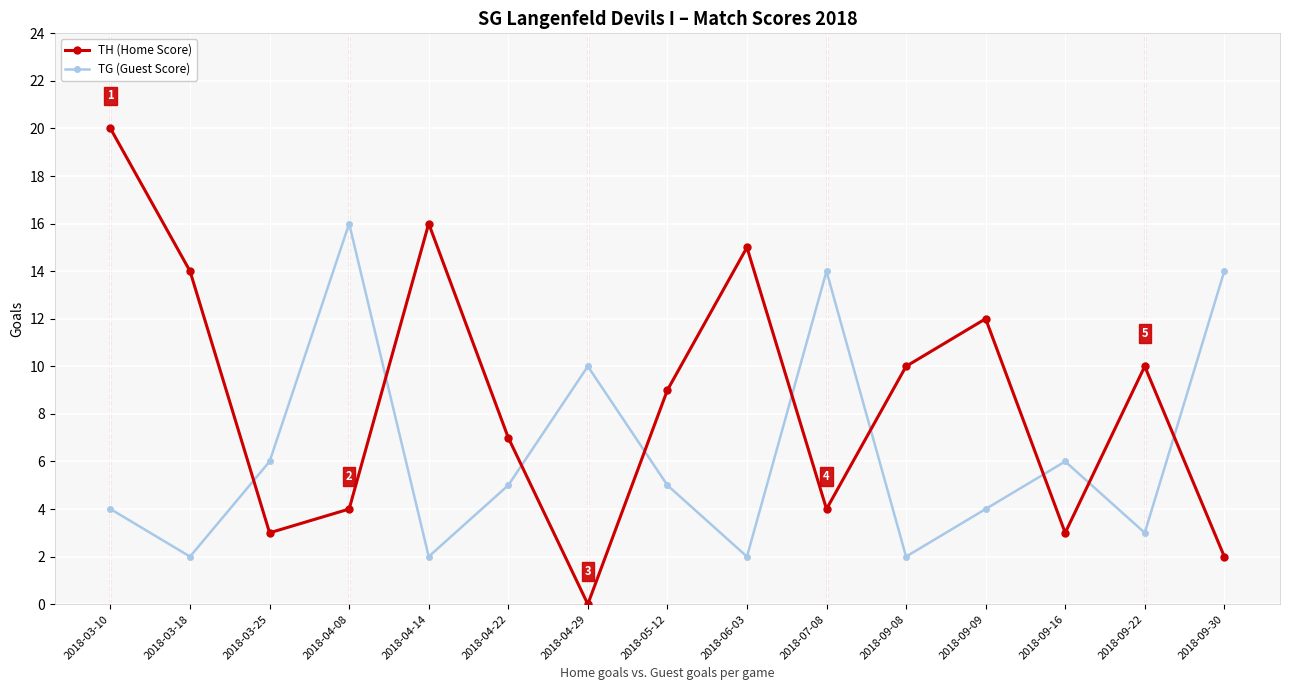

How many interior local valleys does the TH (Home Score) series have?

4